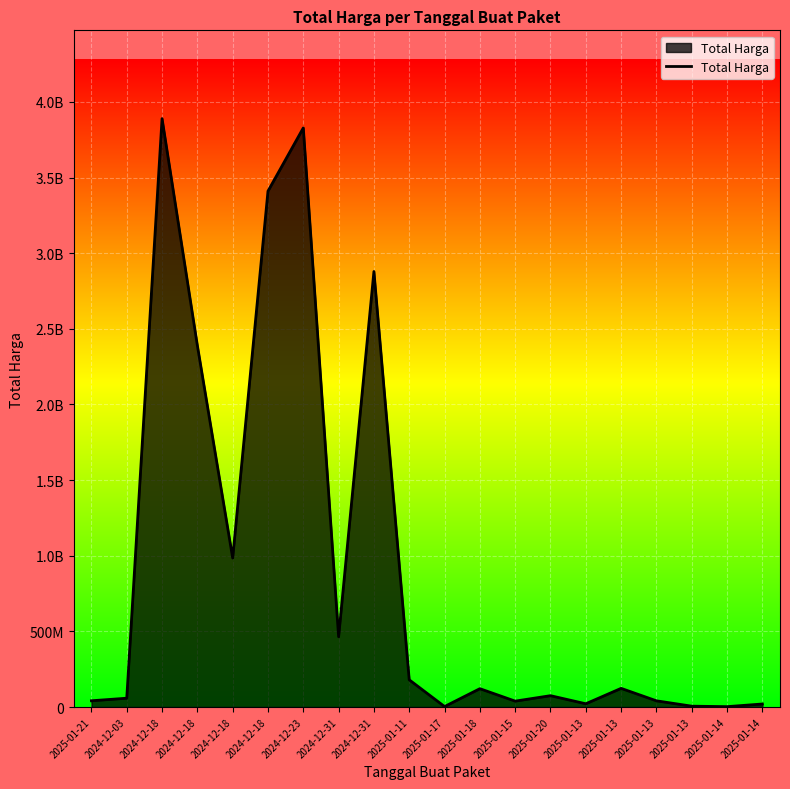

Does the chart display data point markers on the line(s)?

No